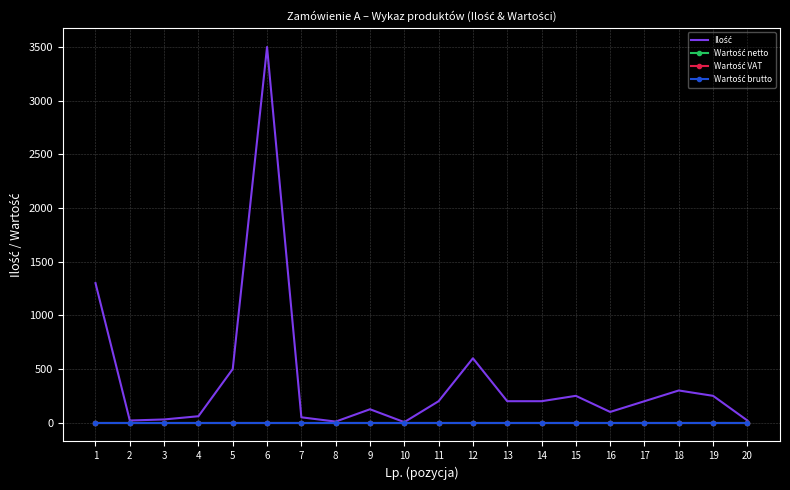

True or false: Wartość brutto and Wartość netto cross at least once.

False